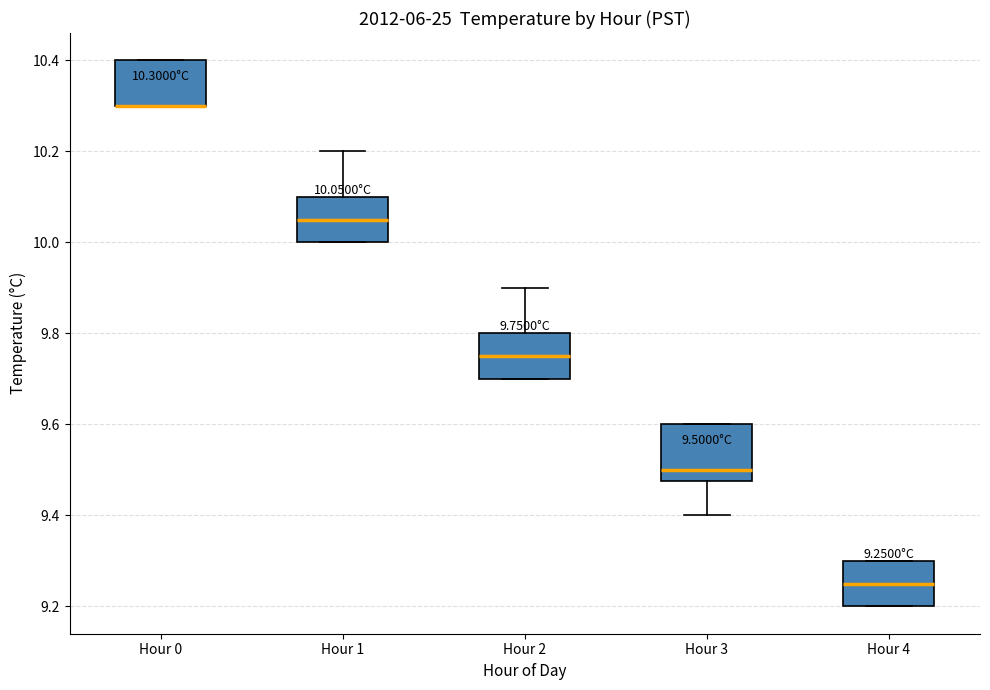

Which box is the tallest, from its lower edge to its upper edge?

Hour 3